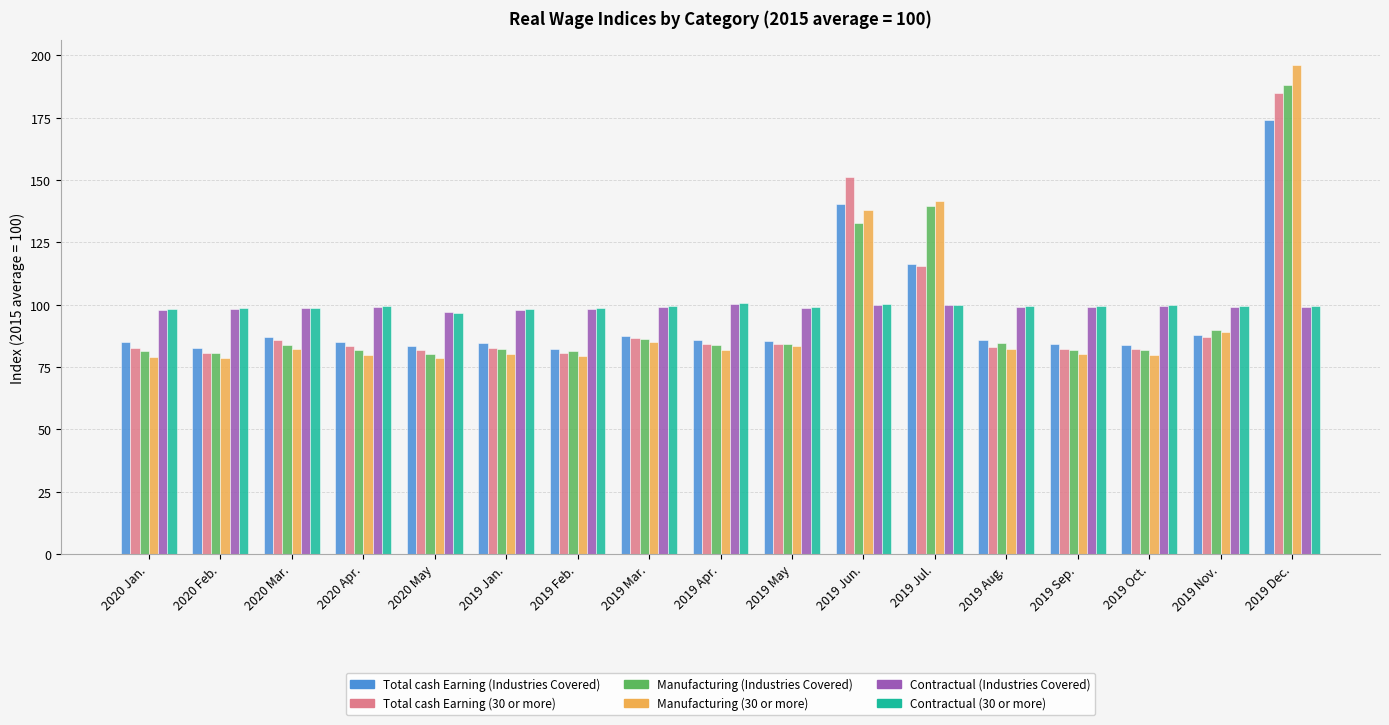

The value of Contractual (30 or more) at 2019 Oct. is 99.8. True or false?

True